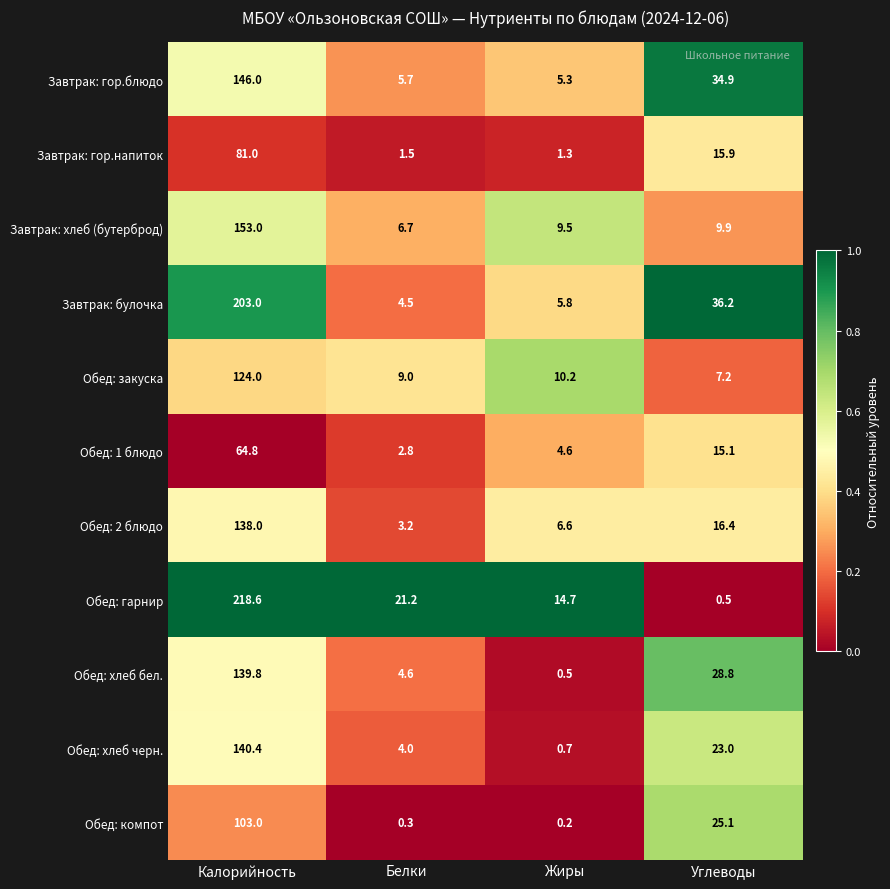

List the labels in order of Обед: хлеб бел. value, smallest first.

Жиры, Белки, Углеводы, Калорийность